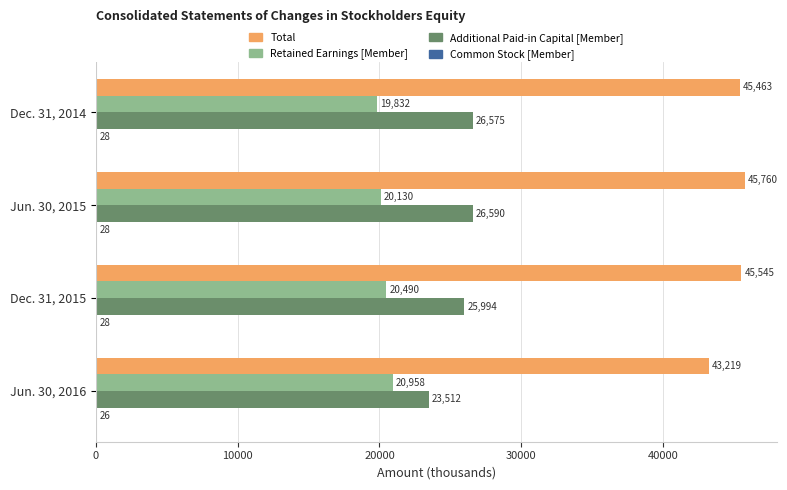

True or false: Retained Earnings [Member] has a value of 19832 at Dec. 31, 2014.

True